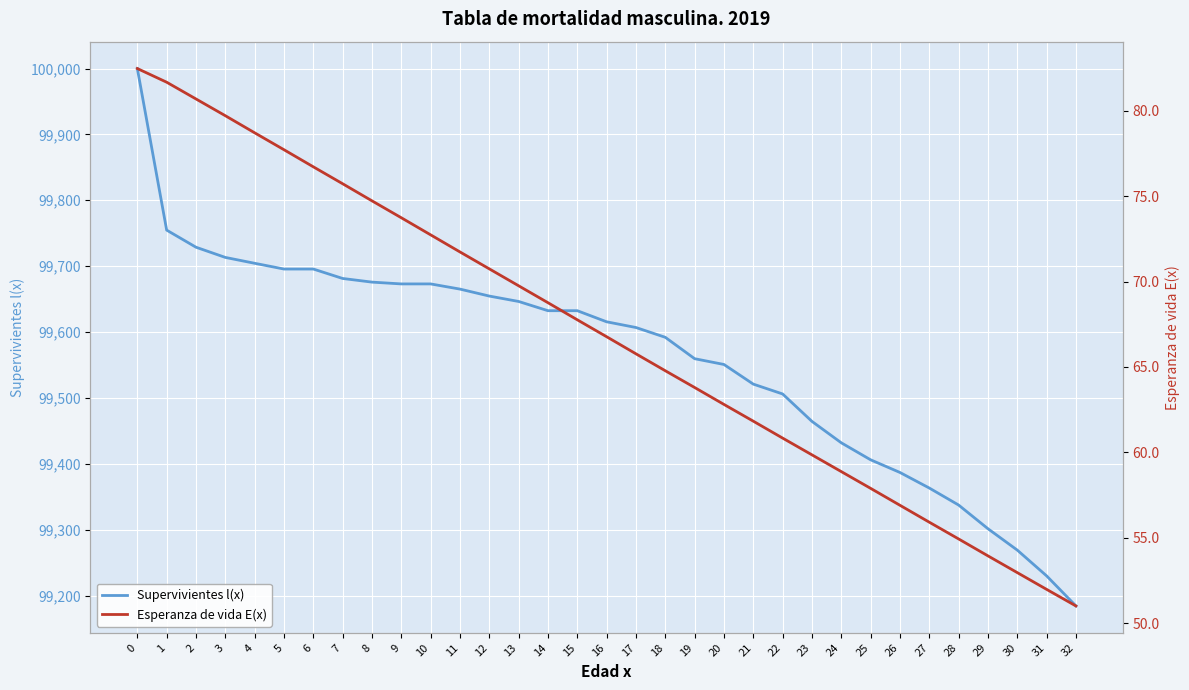

Where is Supervivientes l(x) nearest to the value 99592?

18